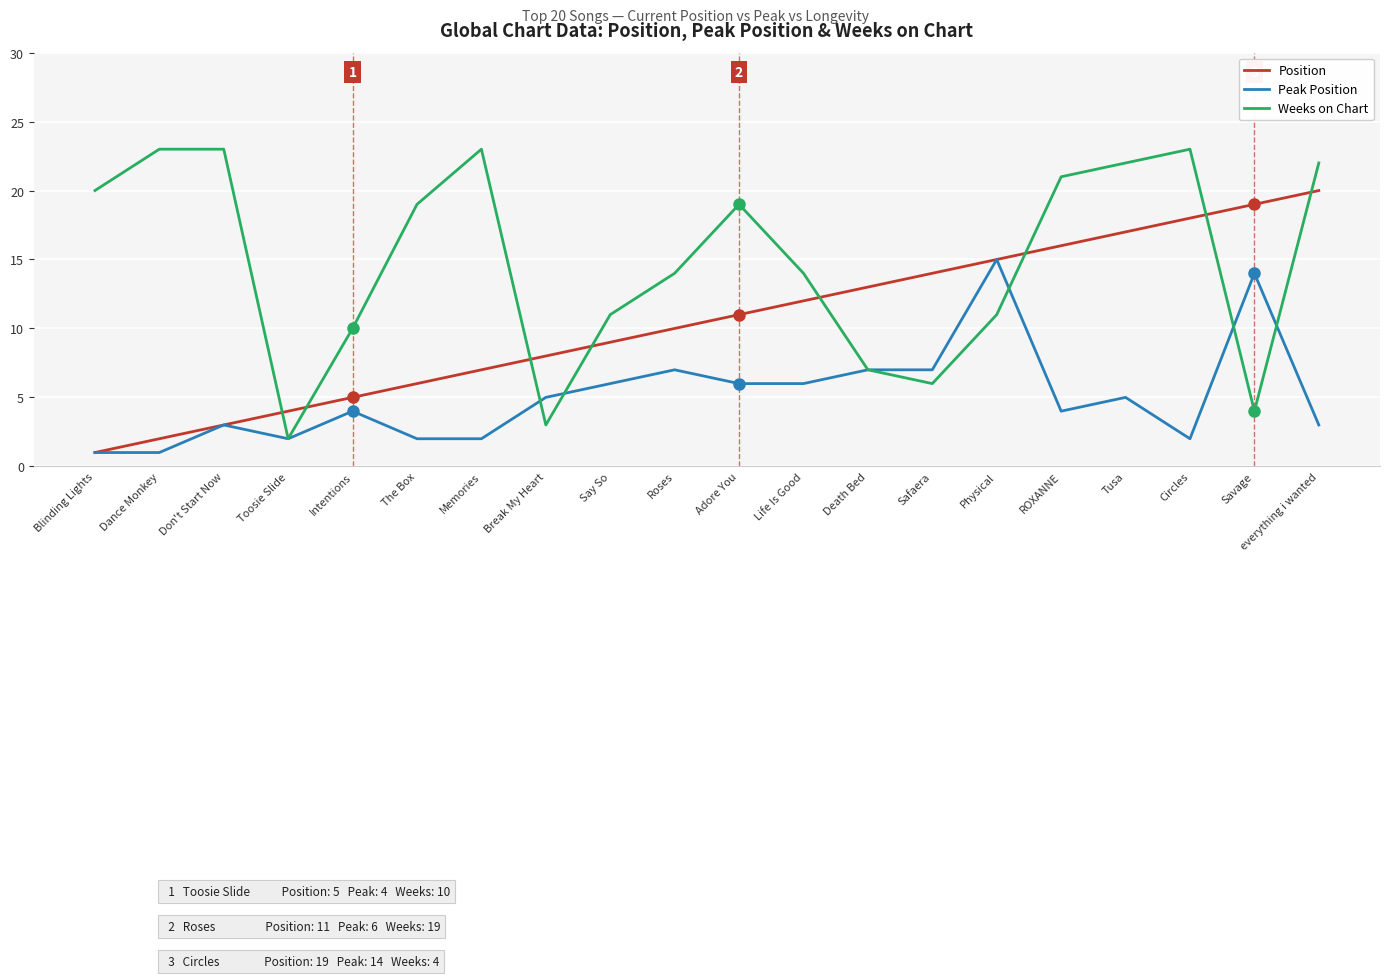

What is the difference between the maximum and minimum values in the Position series?

19